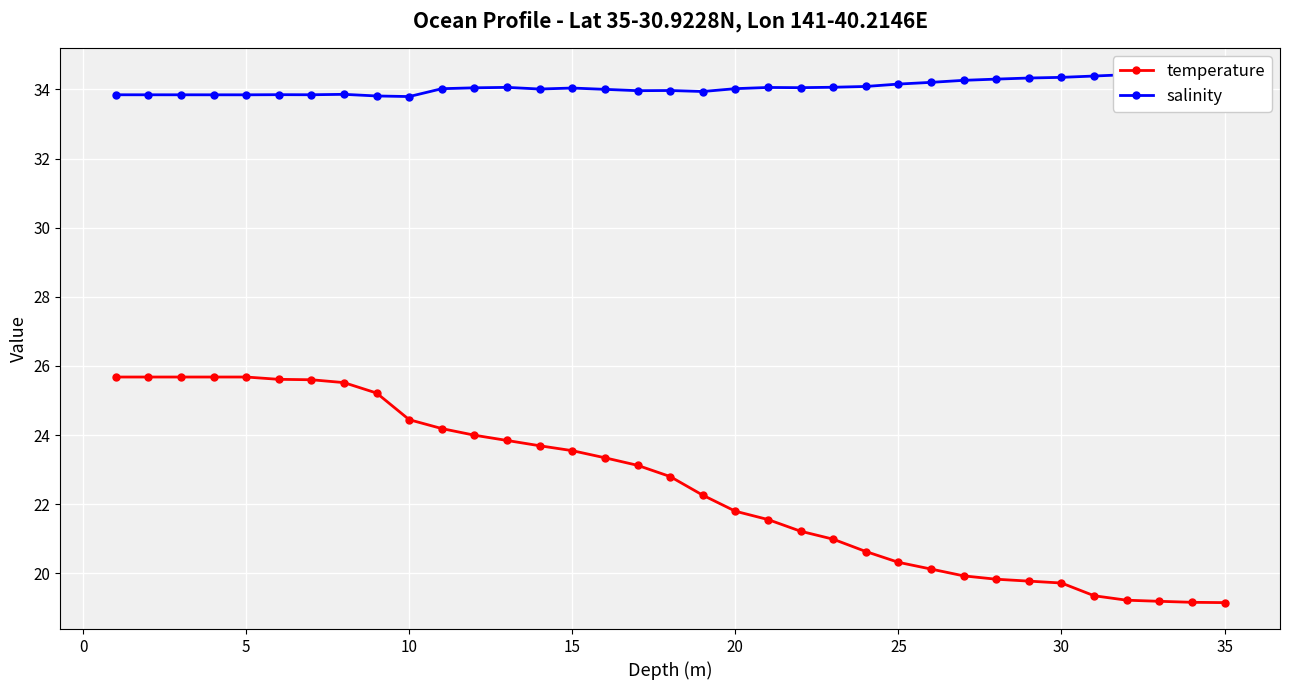

What is the highest value of the temperature series?

25.7